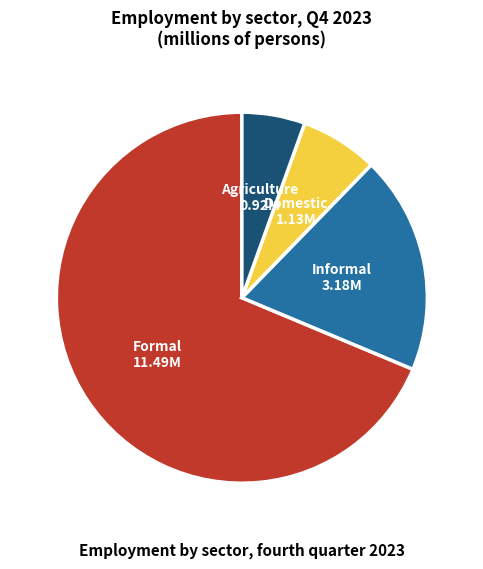

Is it true that Agriculture is 6% of the pie?

True